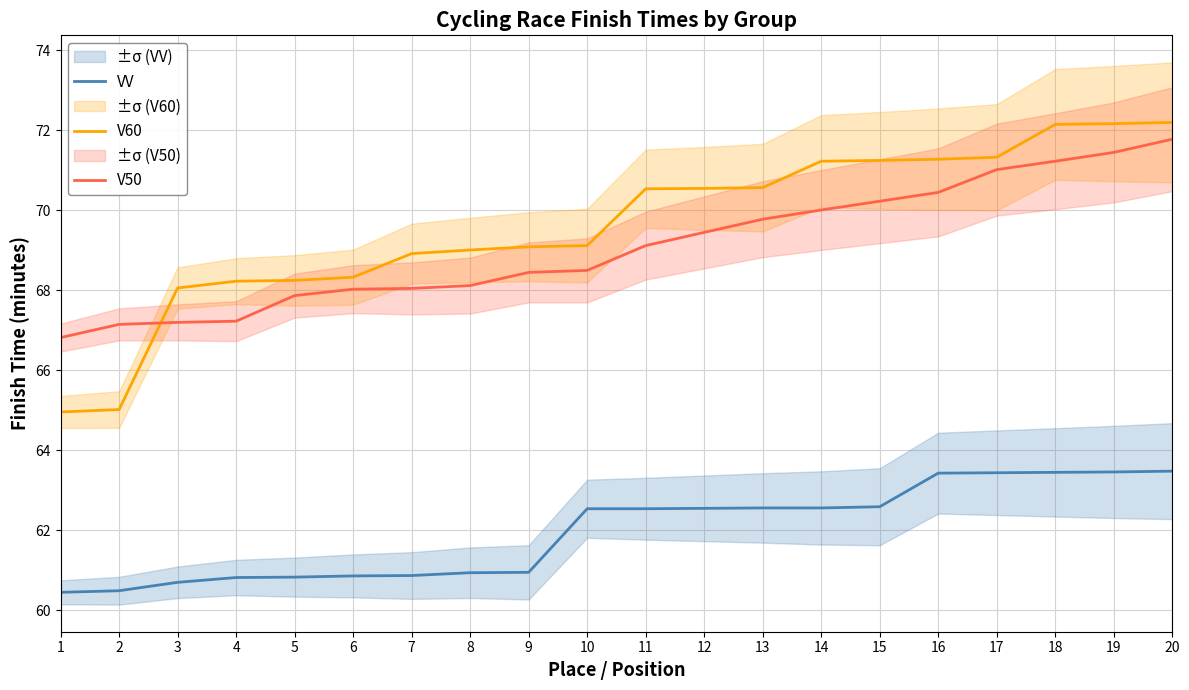

Which series has the widest spread of values?

V60